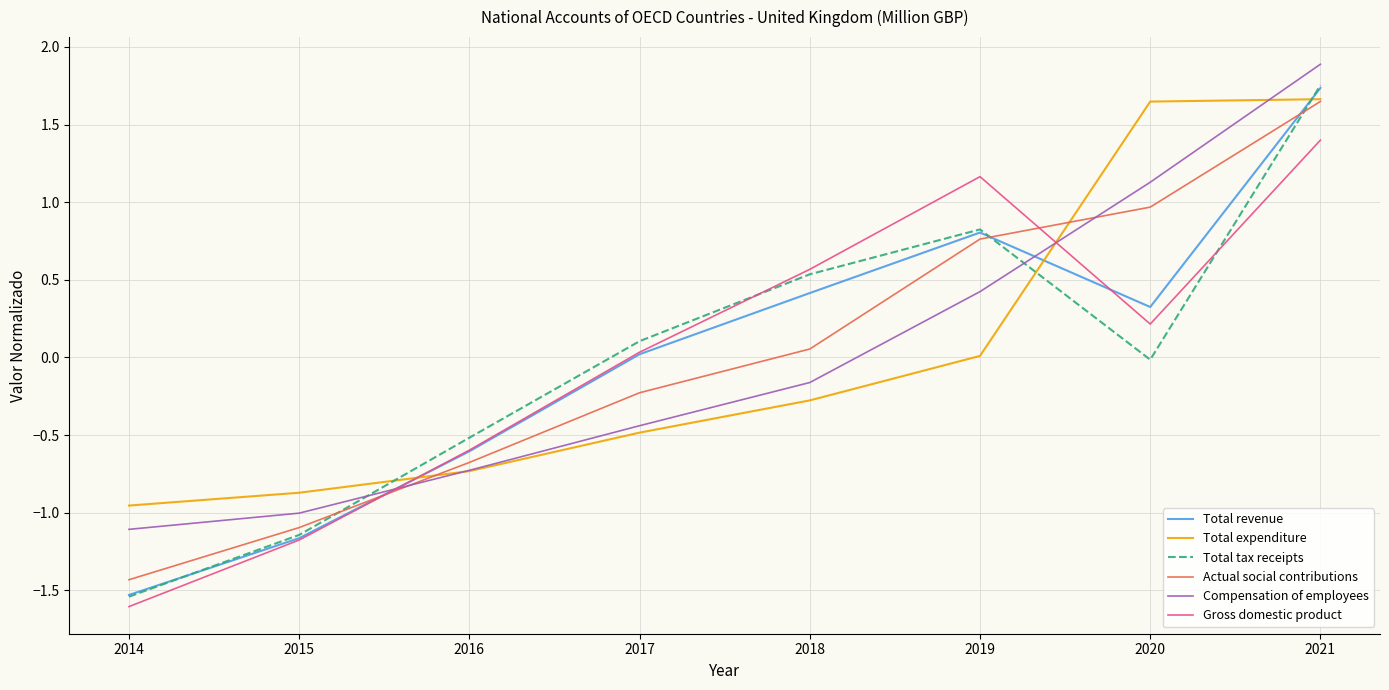

True or false: Total revenue and Total expenditure intersect in this chart.

True